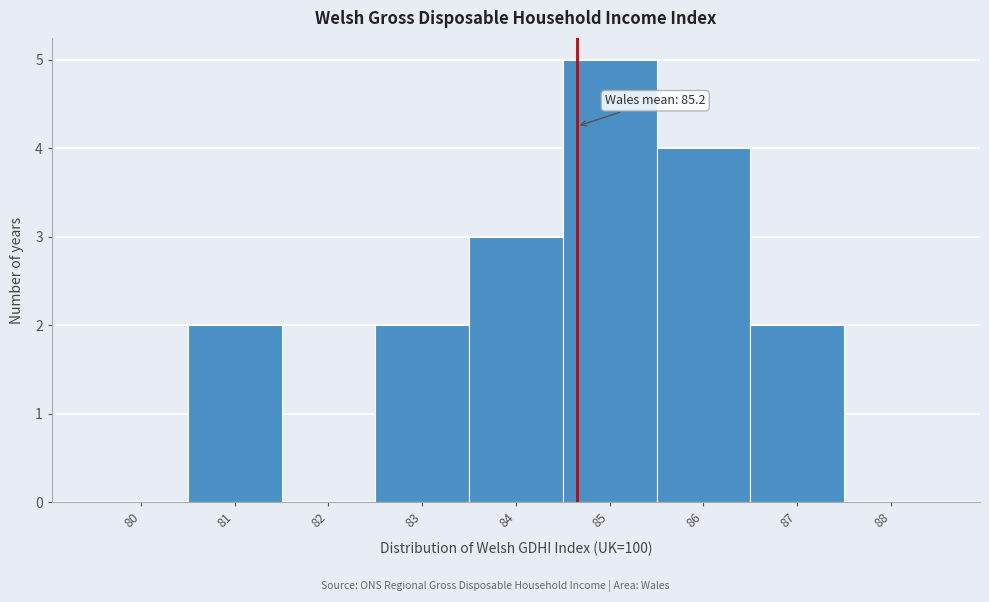

Reading right to left, what are all the values shown in this chart?

88=0	87=2	86=4	85=5	84=3	83=2	82=0	81=2	80=0